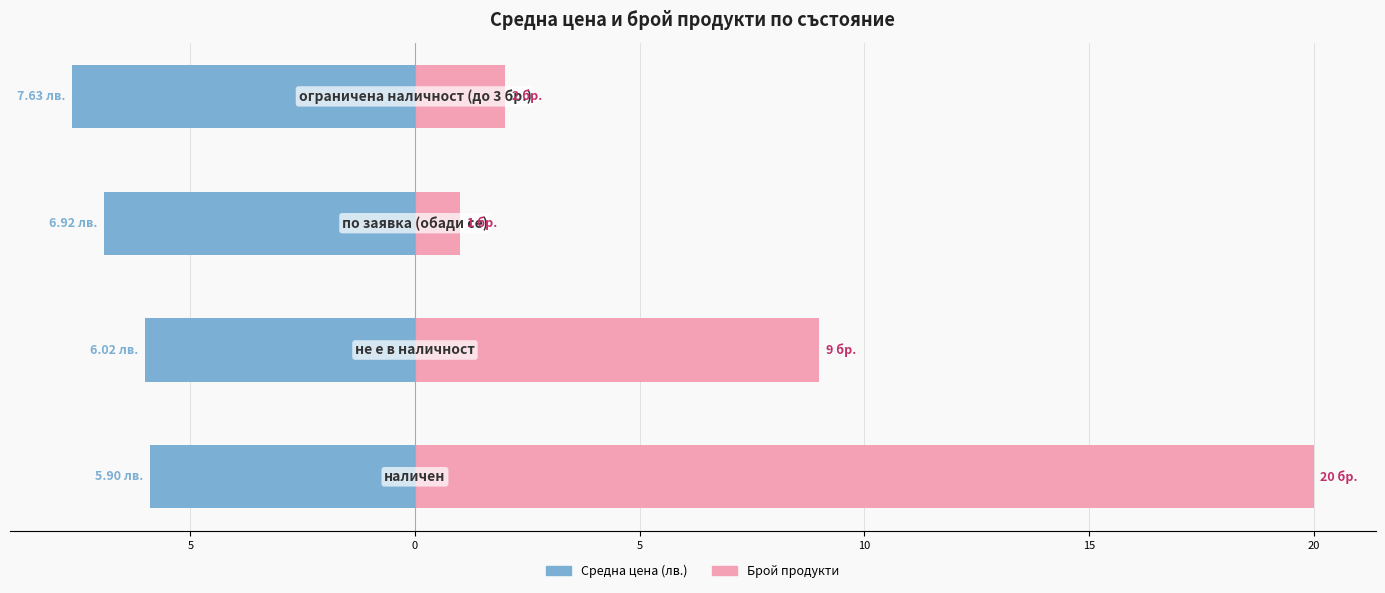

What is the difference between the maximum and minimum values in the Брой продукти series?

19.0